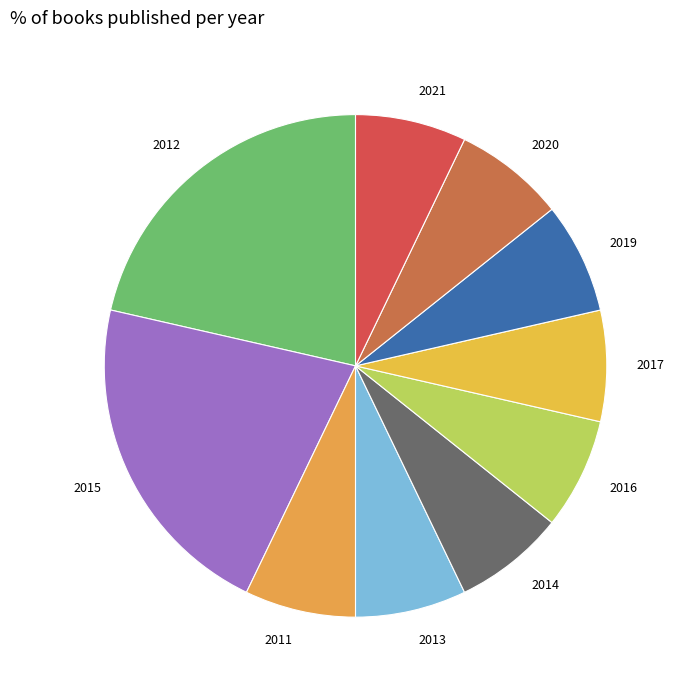

Combined, do 2019 and 2020 account for over 50%?

No